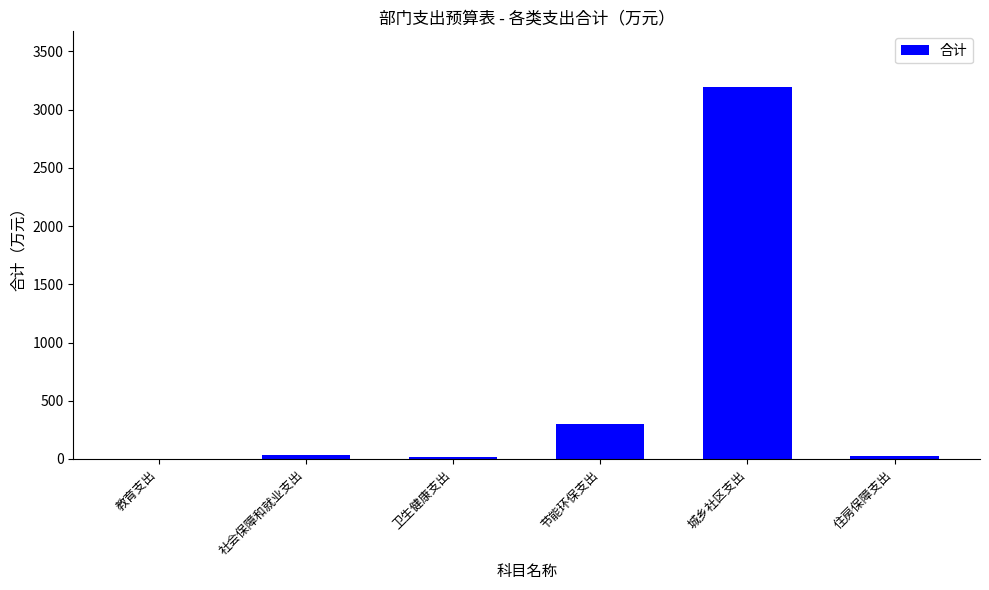

How many series are shown in this chart?

1